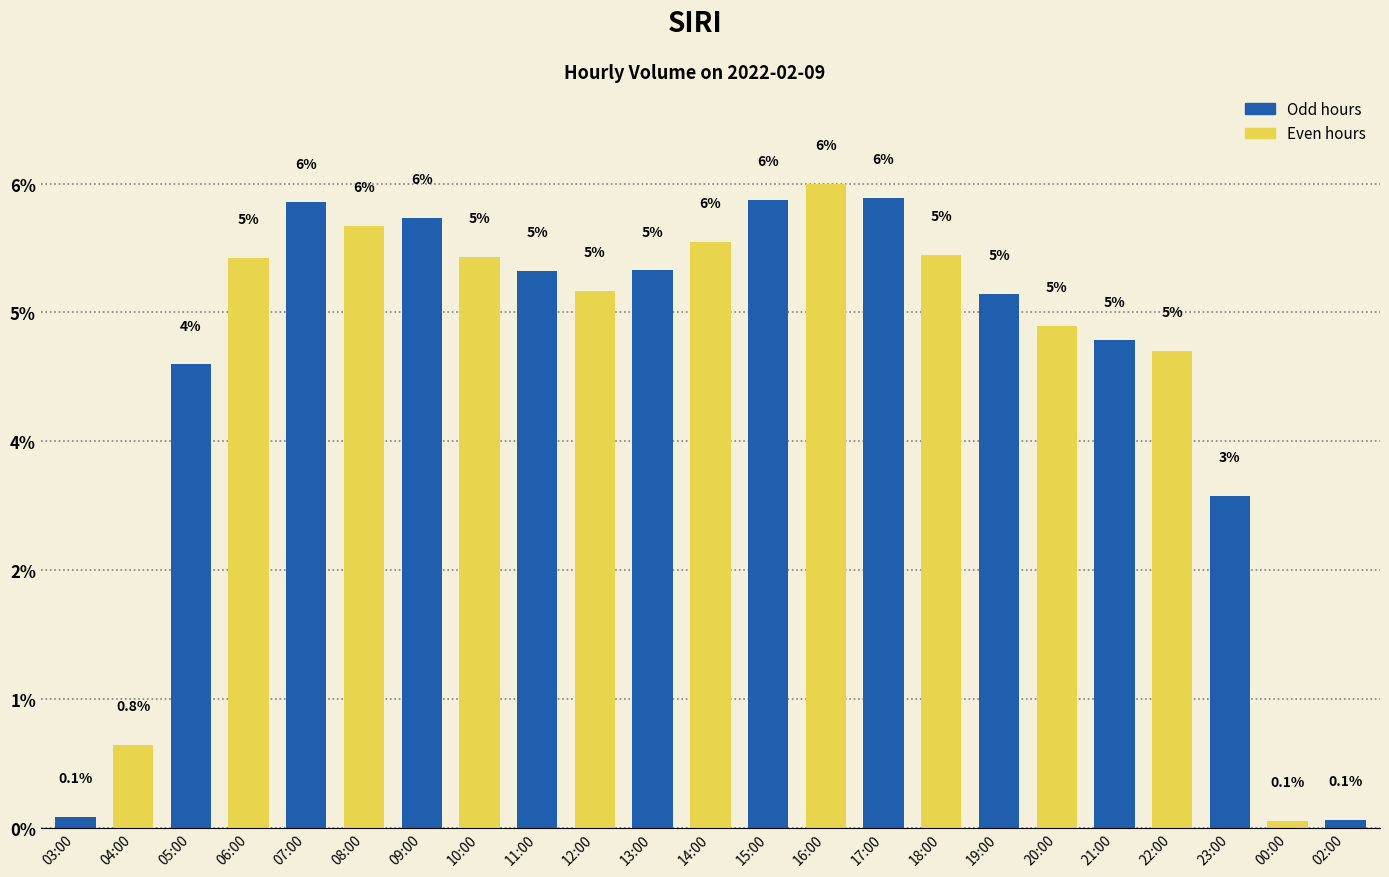

Are the bars grouped side by side (vs. stacked)?

No